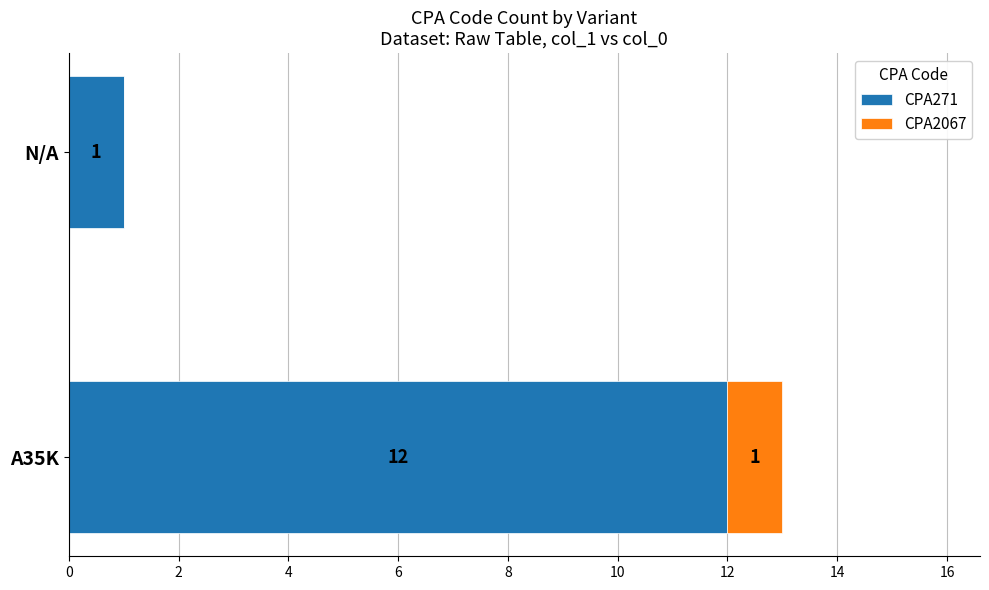

The CPA271 series shows 12 at A35K. True or false?

True